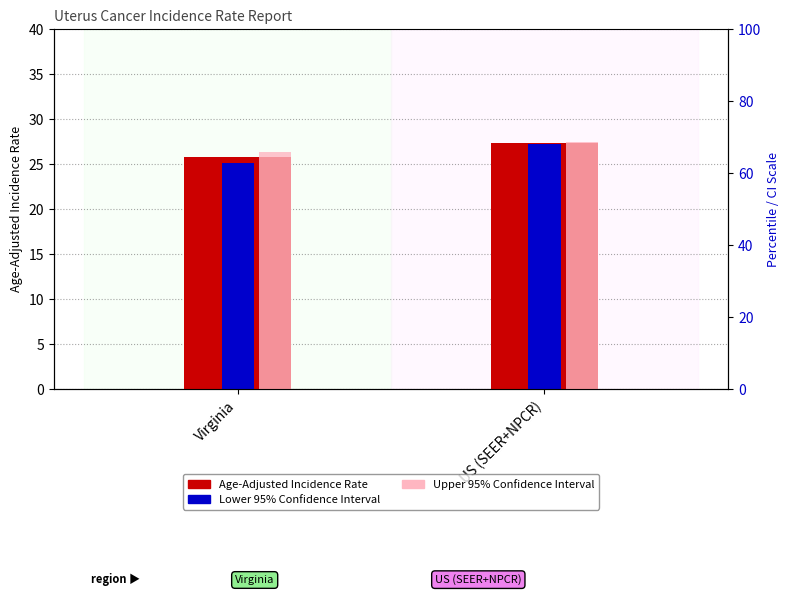

Where does the Age-Adjusted Incidence Rate series first go above 27?

US (SEER+NPCR)